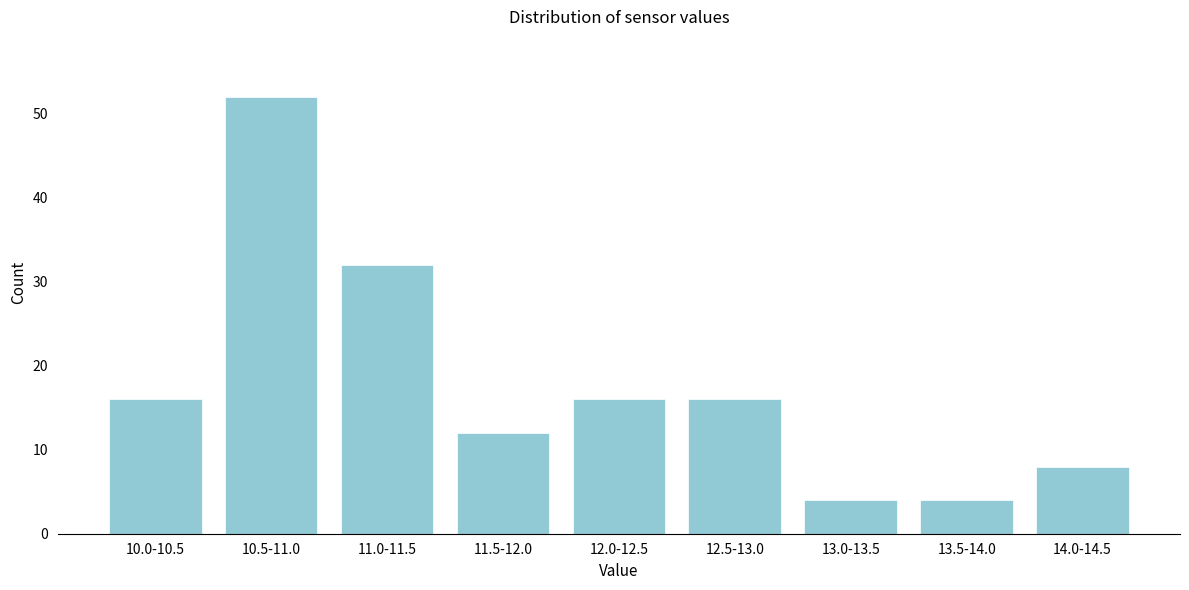

Reading left to right, transcribe all the data shown in this chart.

16	52	32	12	16	16	4	4	8